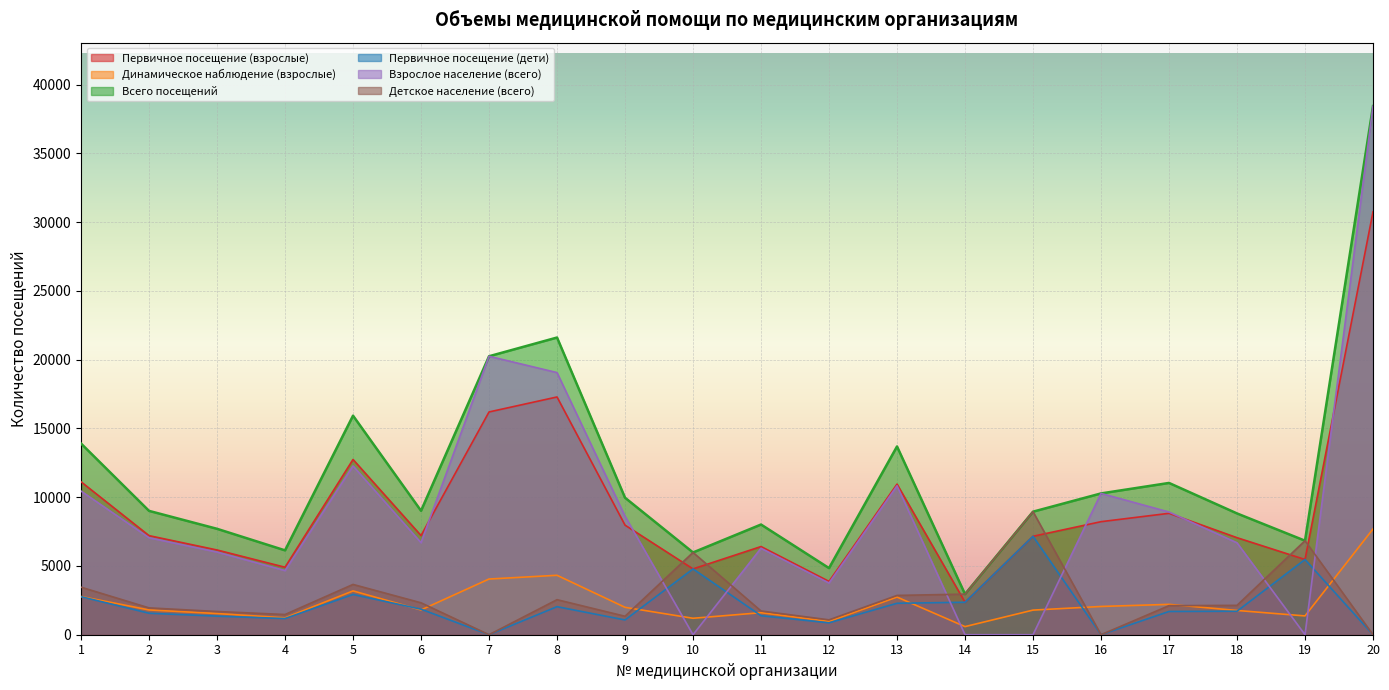

What is the sum of all Всего посещений values?

233348